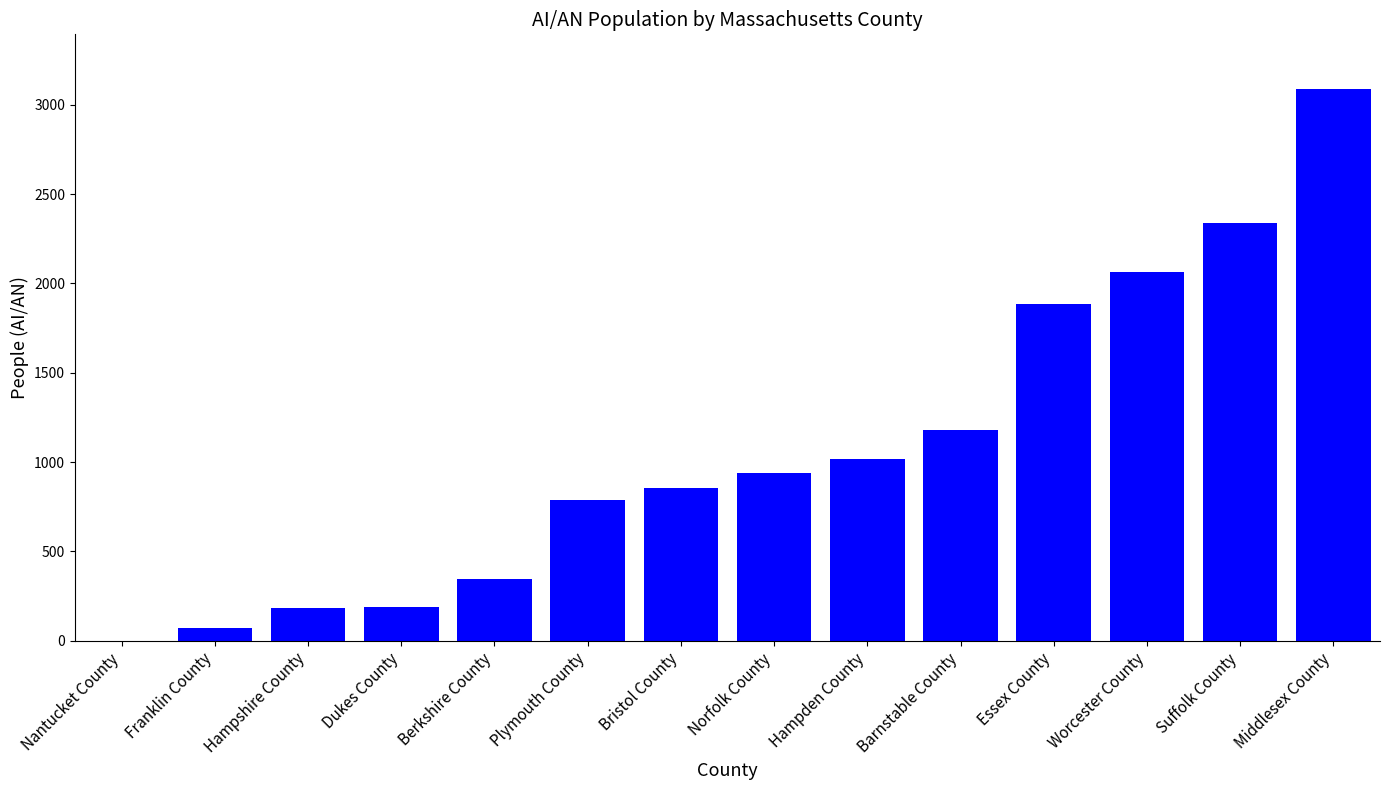

What is the average value?

1067